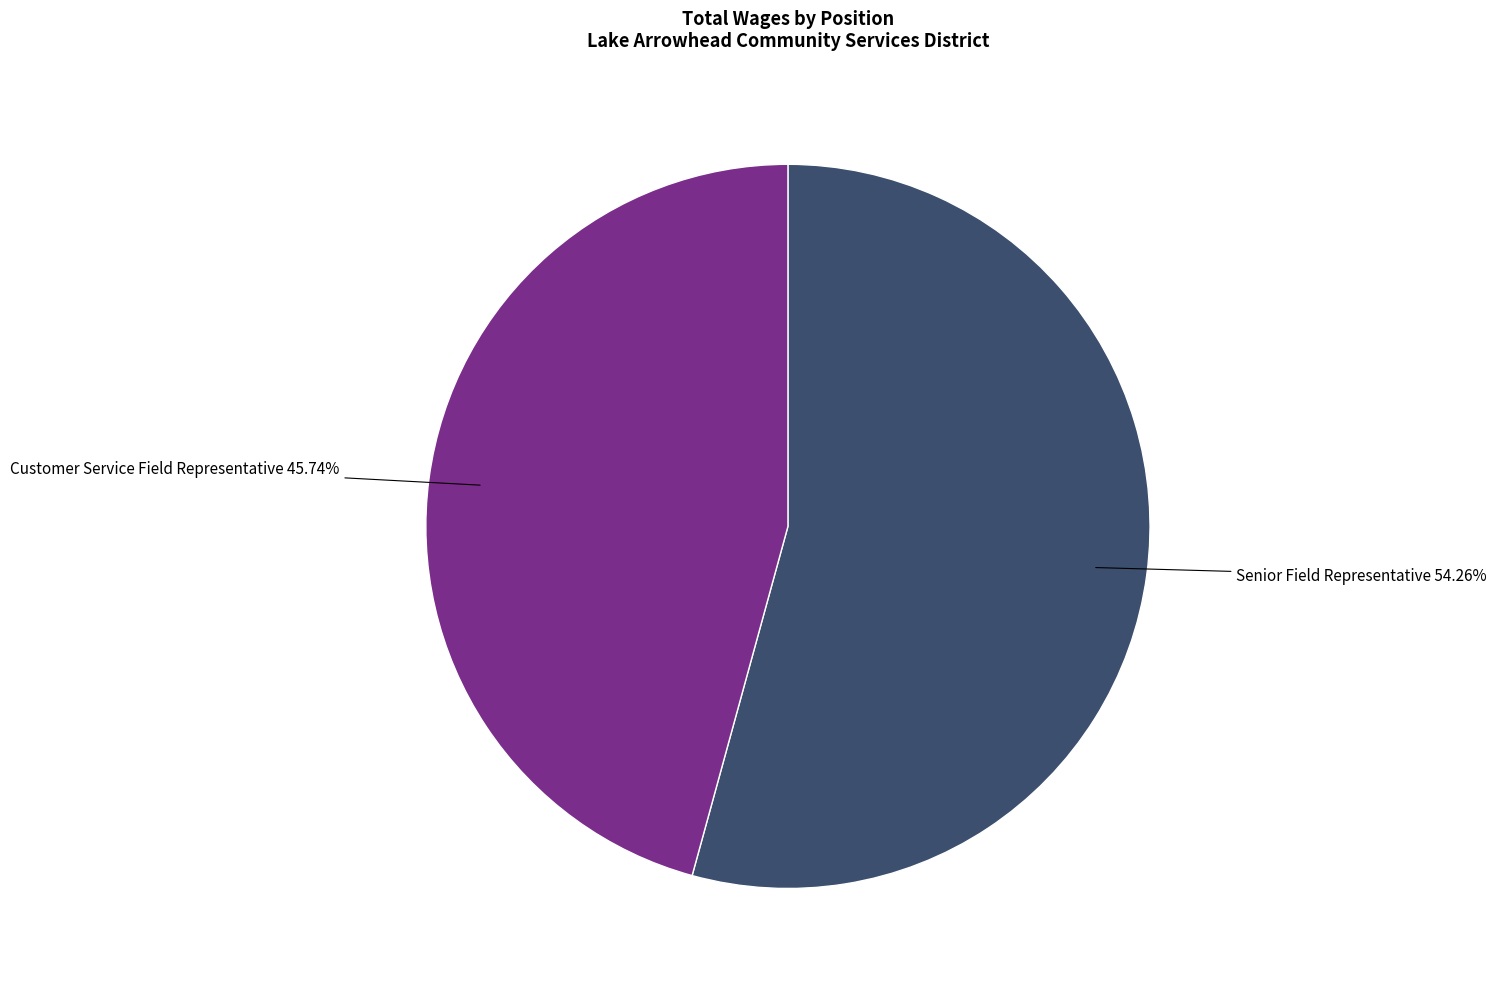

The Senior Field Representative slice represents 43% of the pie. True or false?

False